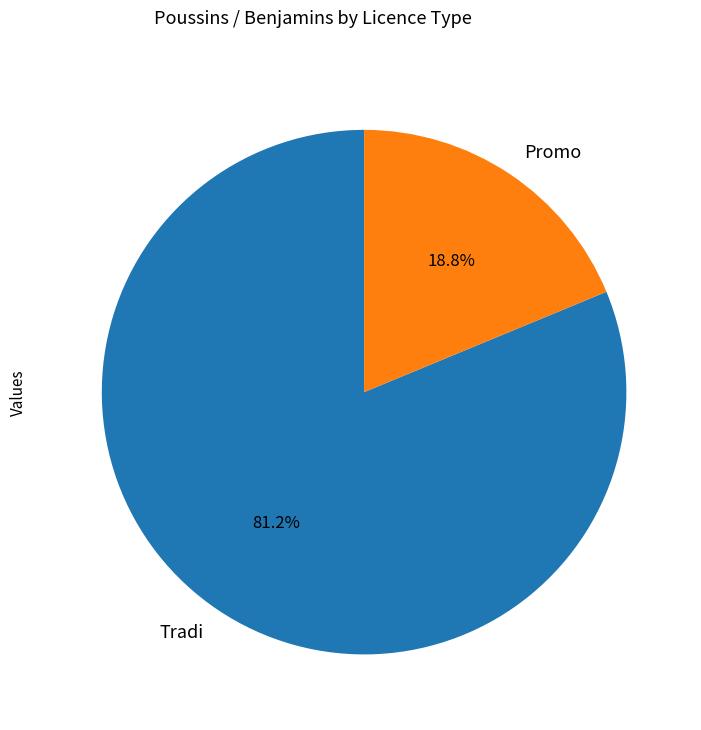

How many slices are in this pie chart?

2